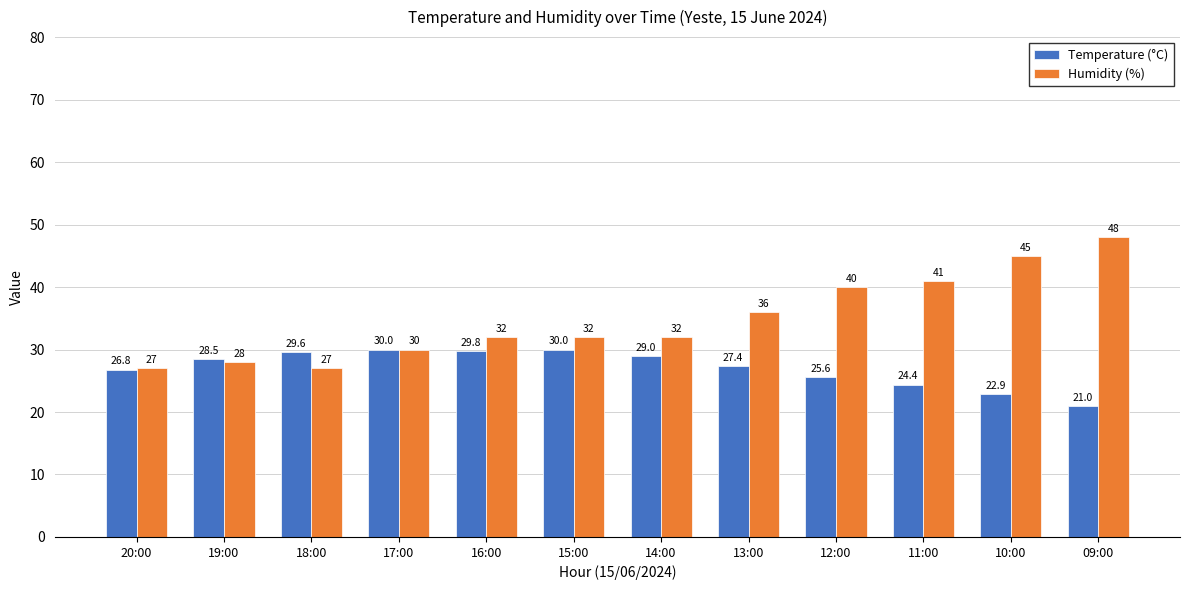

Is it true that Temperature (°C) equals 52.7 at 17:00?

False